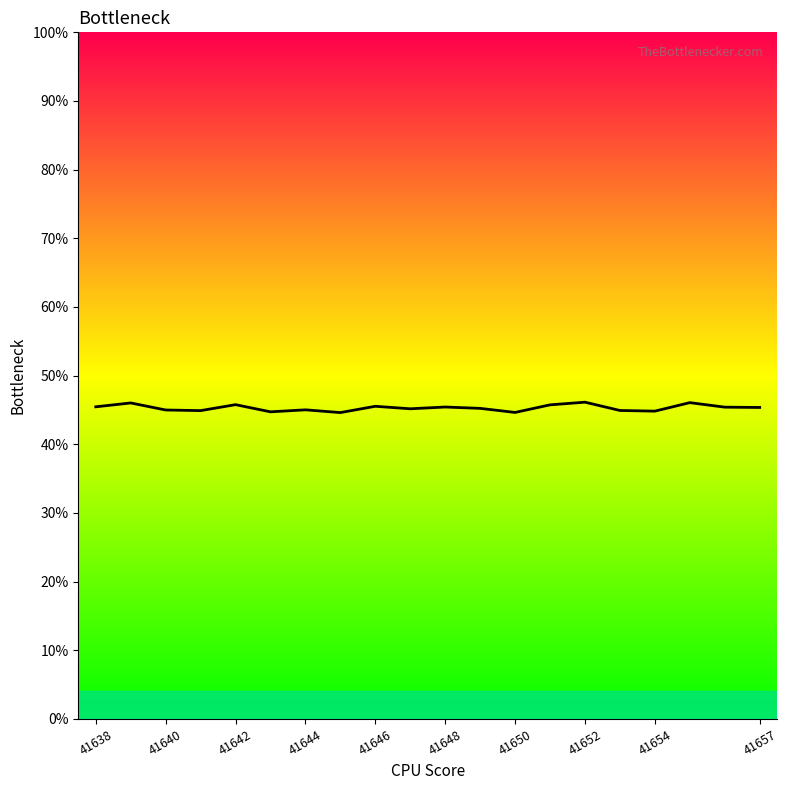

What is the greatest value displayed?

46.1